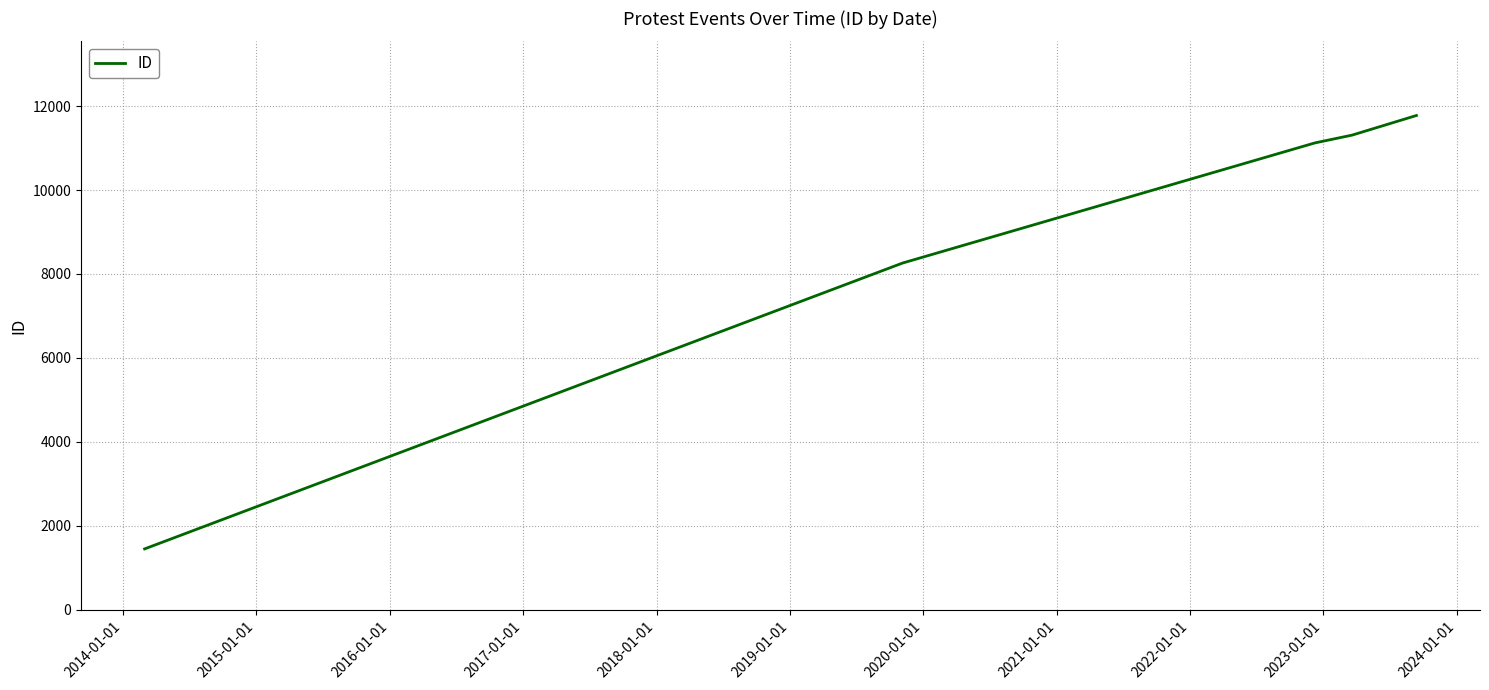

What is the difference between the second highest and second lowest values?

9847